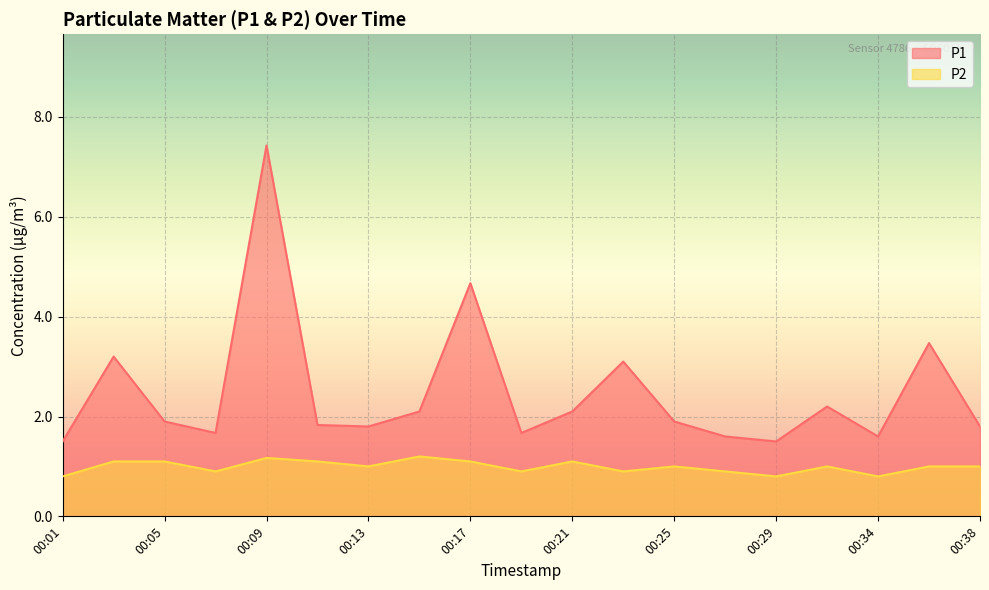

The value of P1 at 00:38 is 1.8. True or false?

True